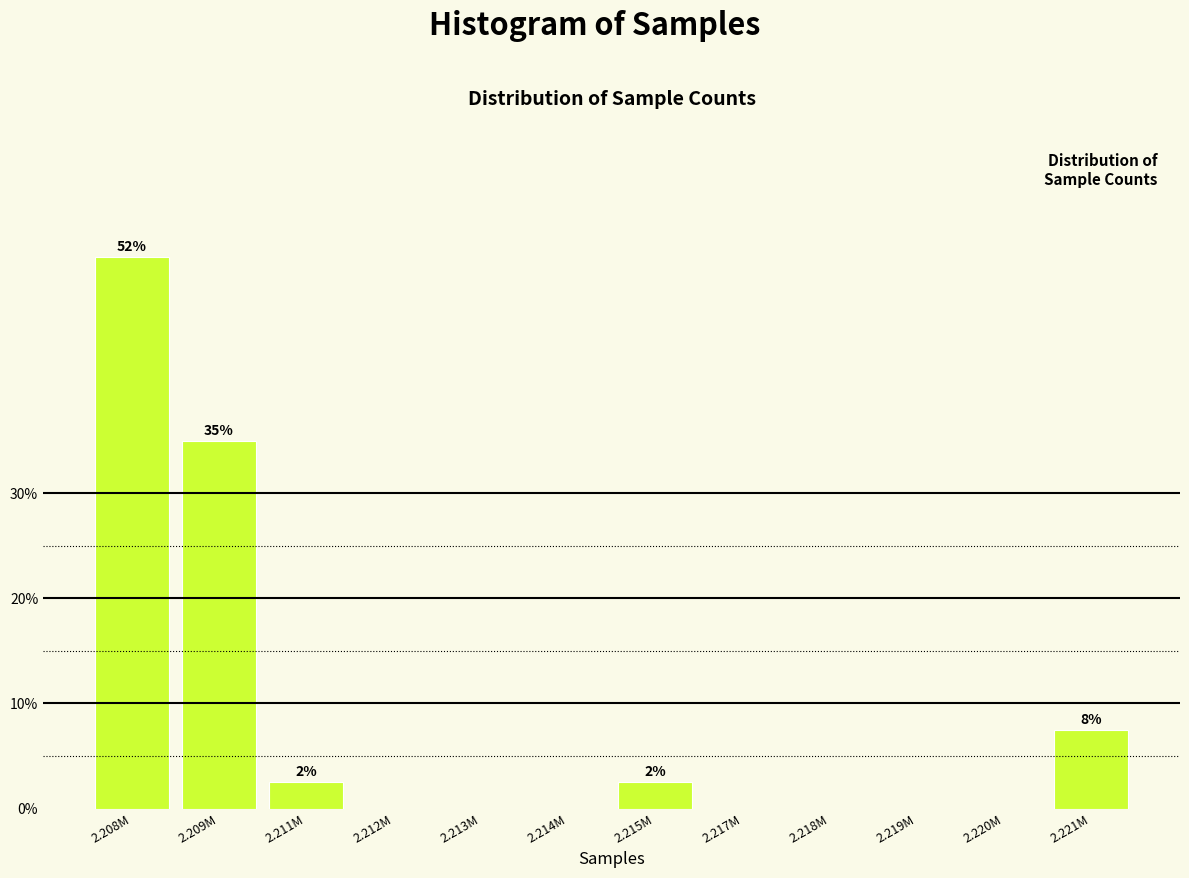

Reading left to right, list all the values displayed in this chart.

2.208M=52.5	2.209M=35.0	2.211M=2.5	2.212M=0.0	2.213M=0.0	2.214M=0.0	2.215M=2.5	2.217M=0.0	2.218M=0.0	2.219M=0.0	2.220M=0.0	2.221M=7.5